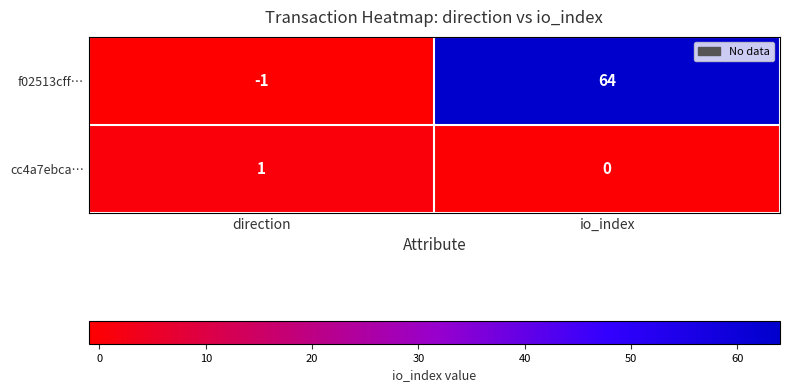

Which series changed the most between direction and io_index?

f02513cff…